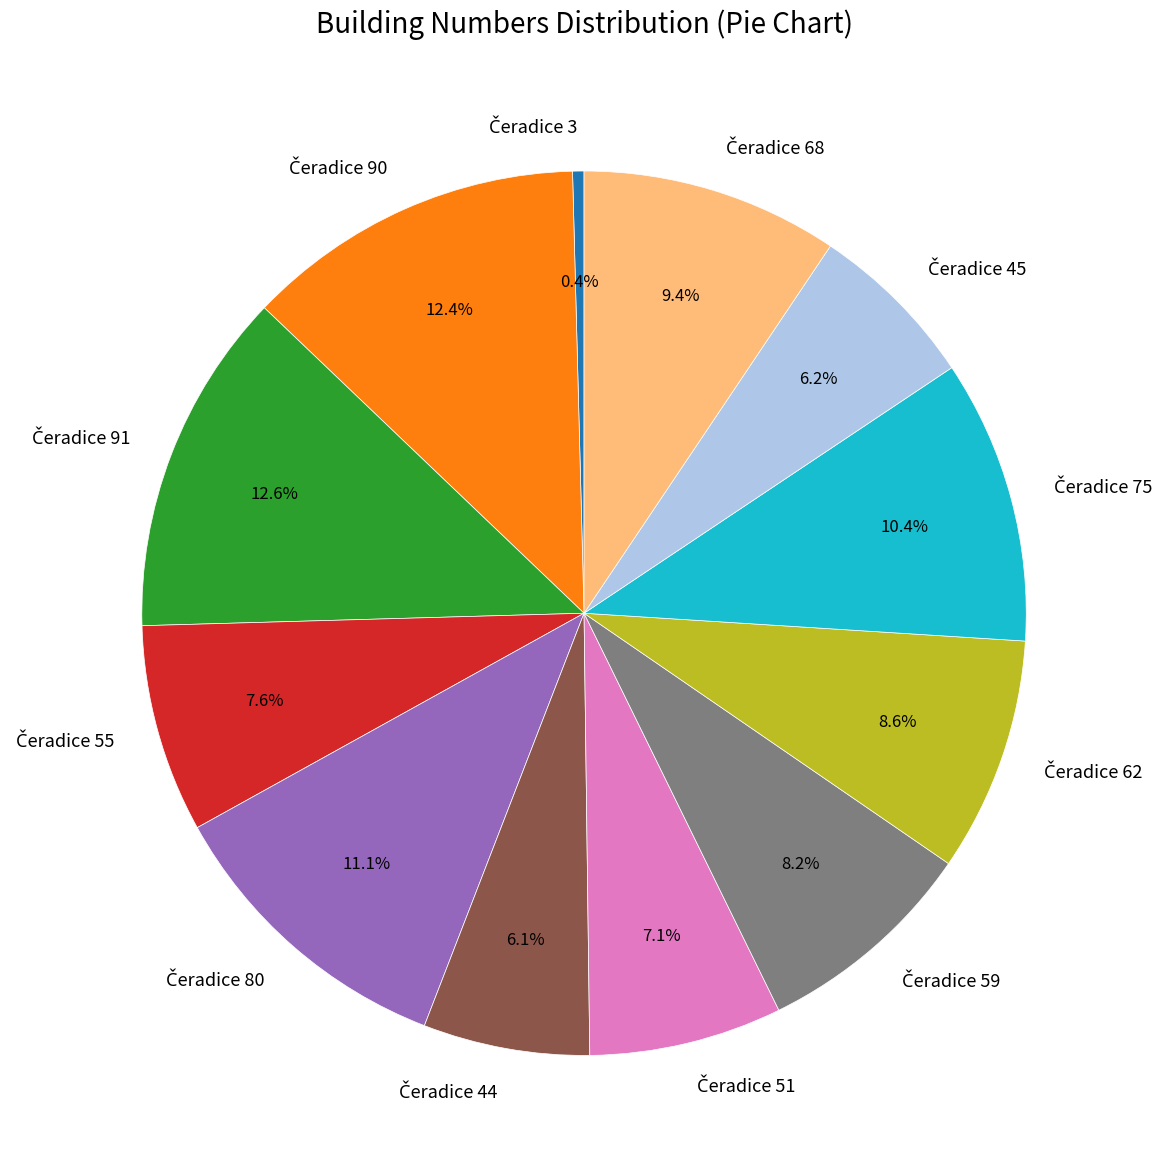

Does any single category account for the majority?

No